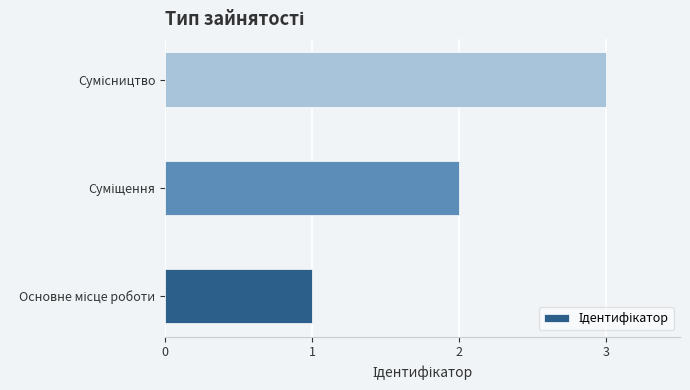

What is the minimum value shown in the chart?

1